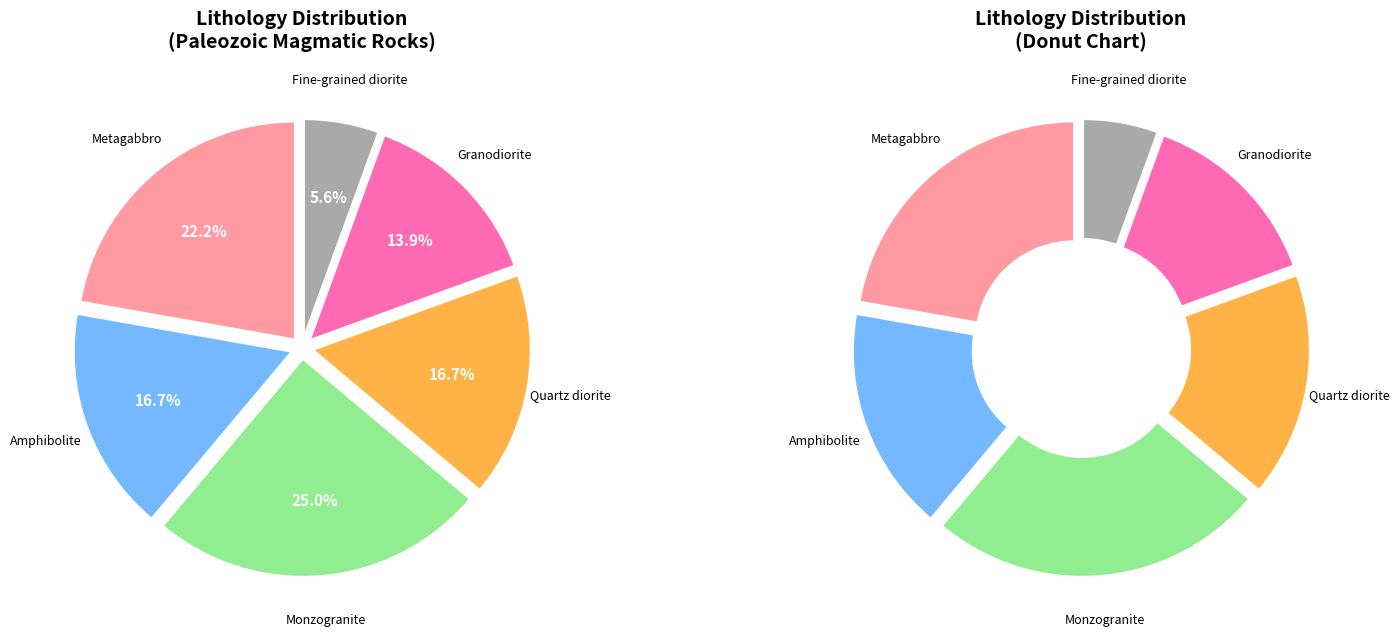

Does Monzogranite account for over 50% of the chart?

No